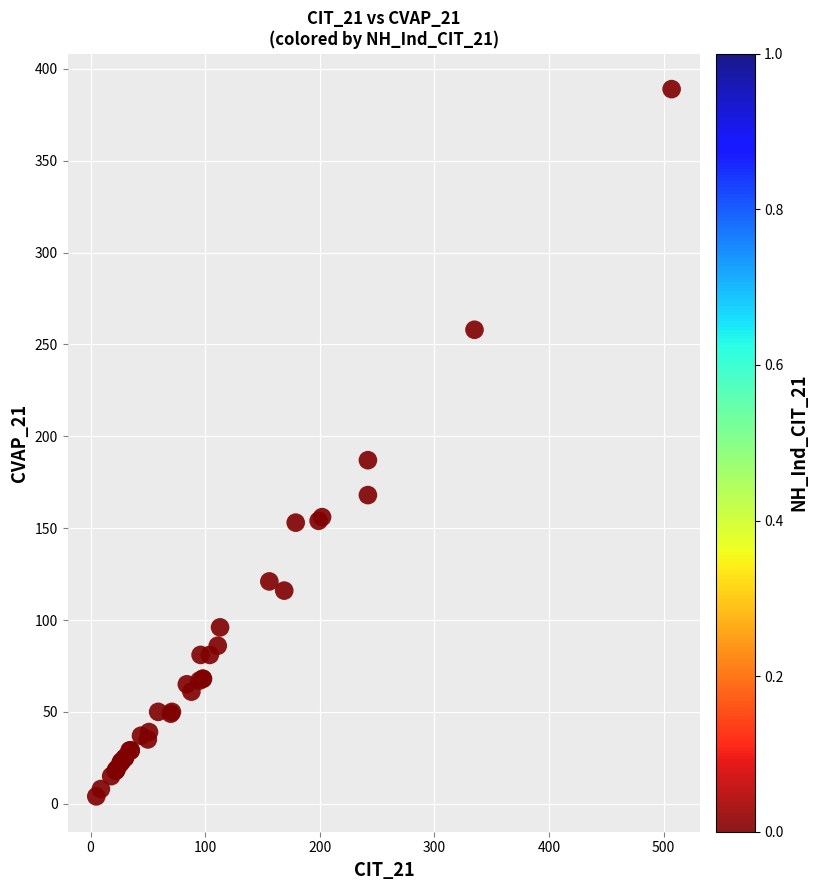

What Y value in the scatter plot is closest to 196?

187